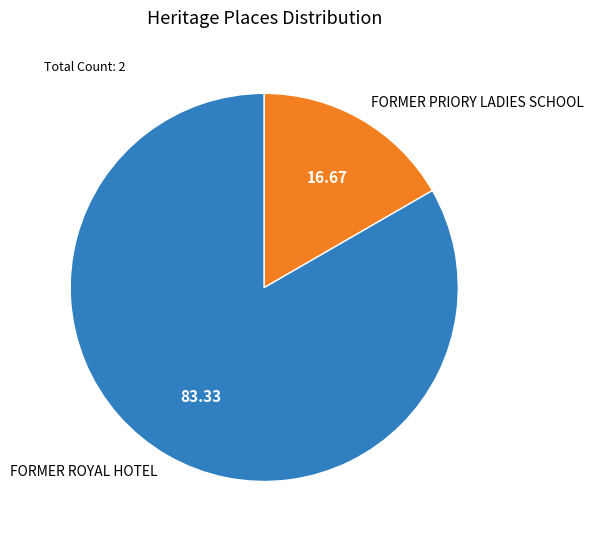

Is there any slice that represents more than half of the pie?

Yes